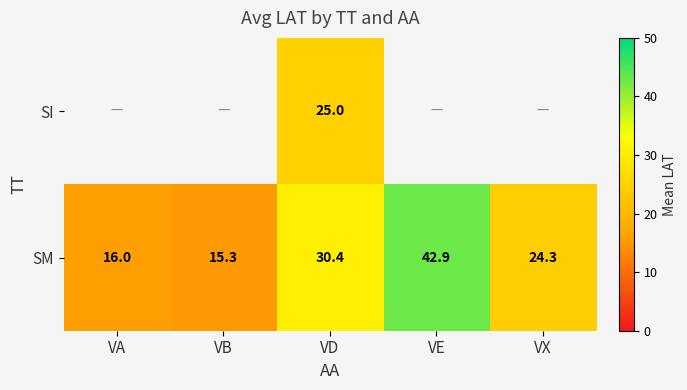

At which label does SM first exceed 24?

VD